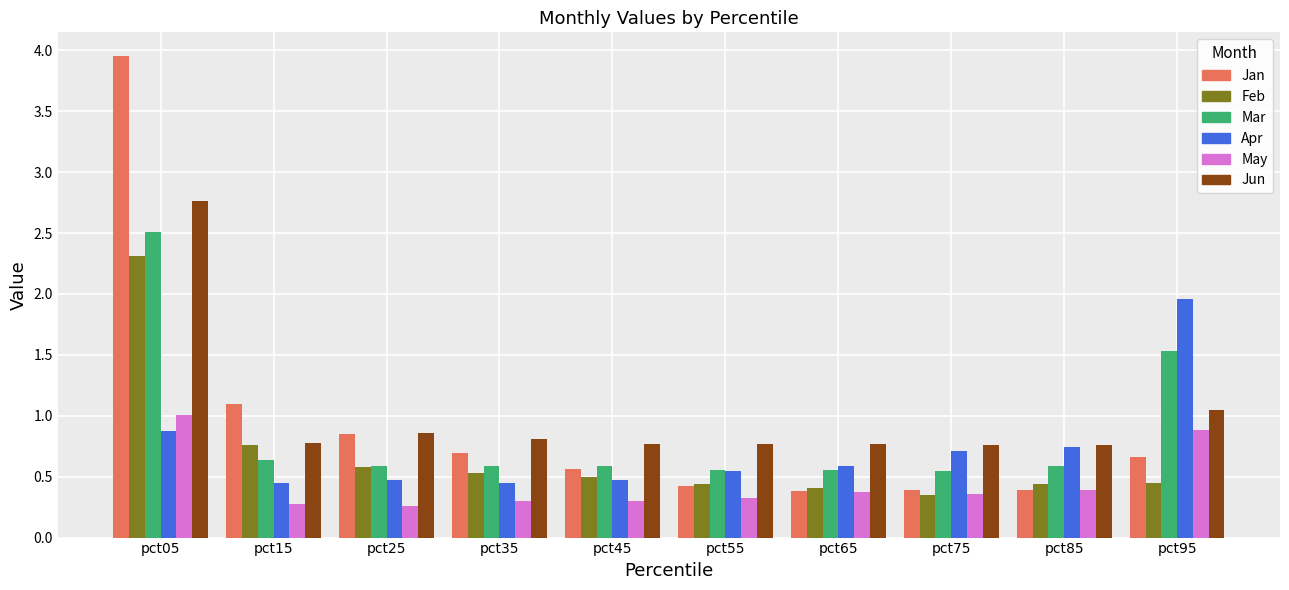

Rank the series by their maximum value, from highest to lowest.

Jan, Jun, Mar, Feb, Apr, May